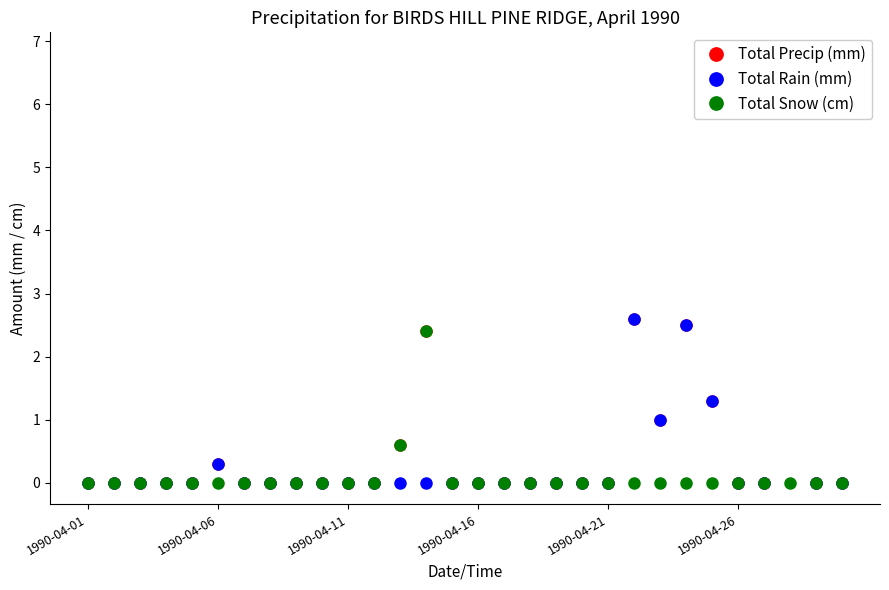

Is it true that Total Snow (cm) equals 1.4 at 1990-04-06?

False